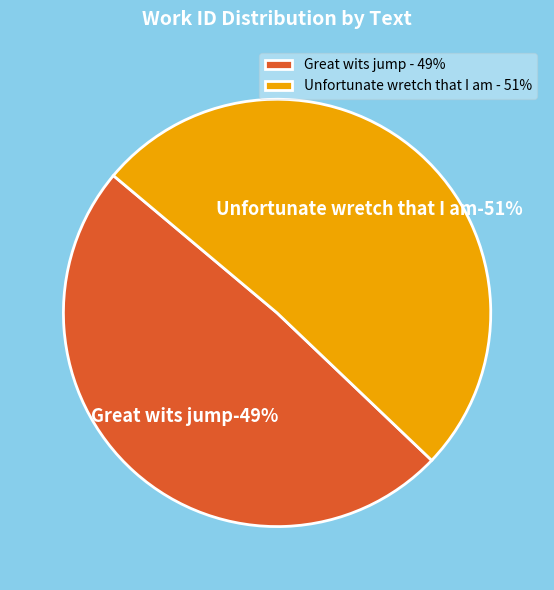

How many slices are in this pie chart?

2